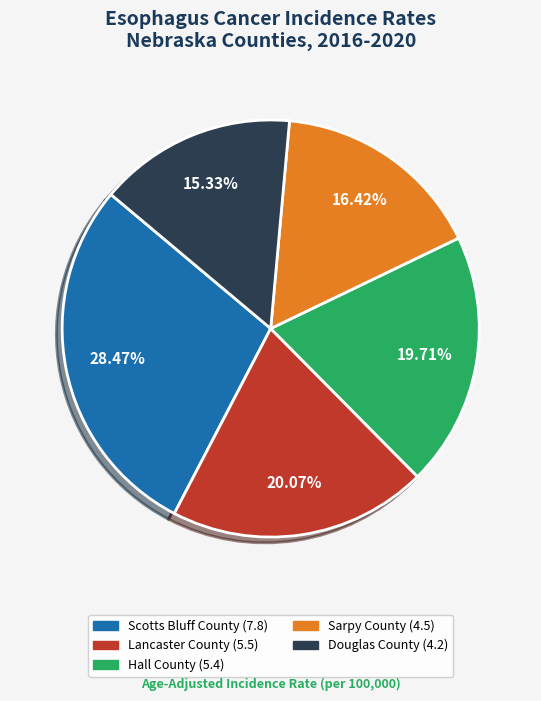

How many segments does this pie chart have?

5